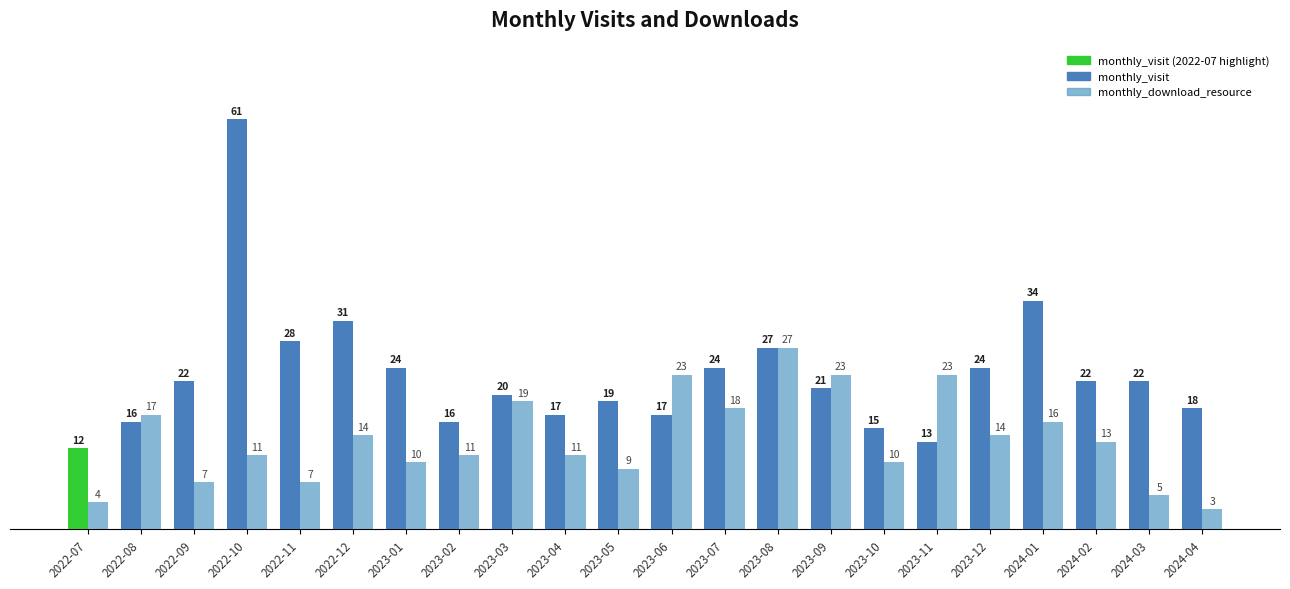

Rank the series by their maximum value, from highest to lowest.

monthly_visit, monthly_download_resource